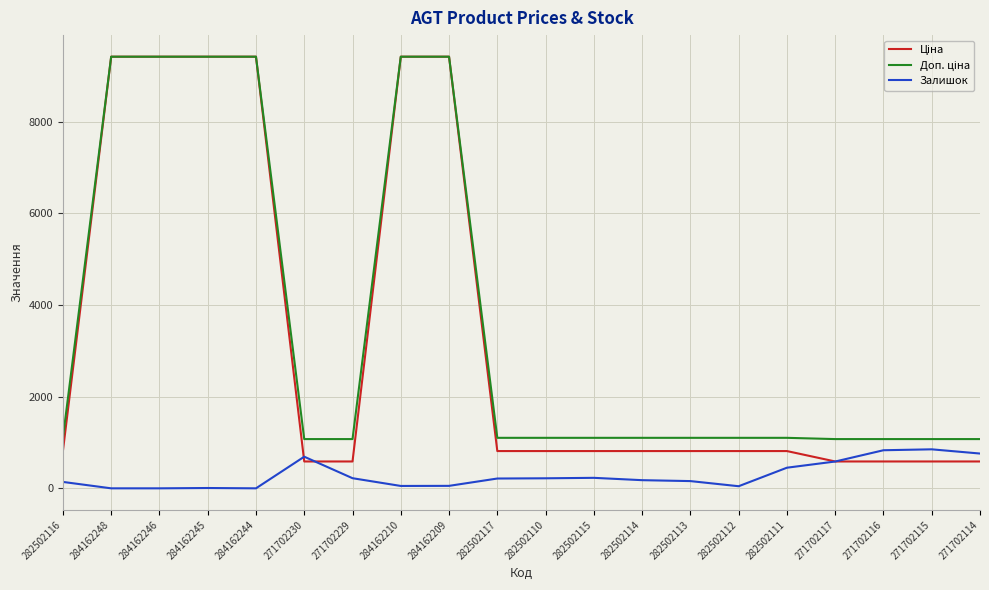

What is the maximum value shown in the chart?

9416.9